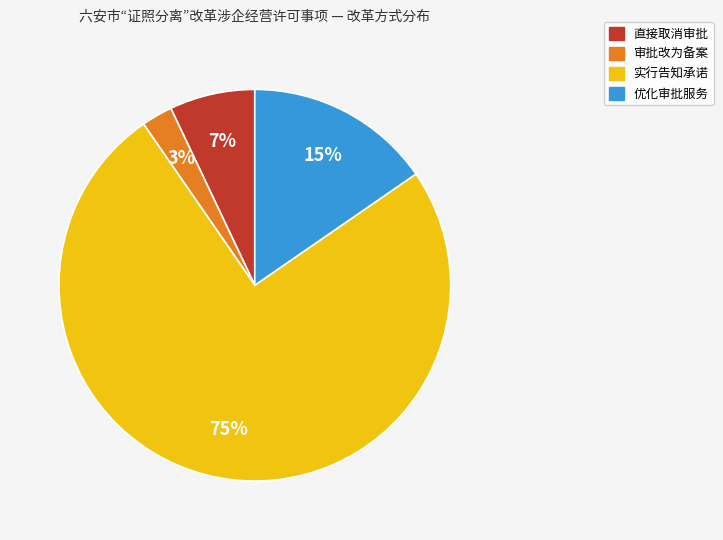

Is the sum of 实行告知承诺 and 直接取消审批 greater than half?

Yes